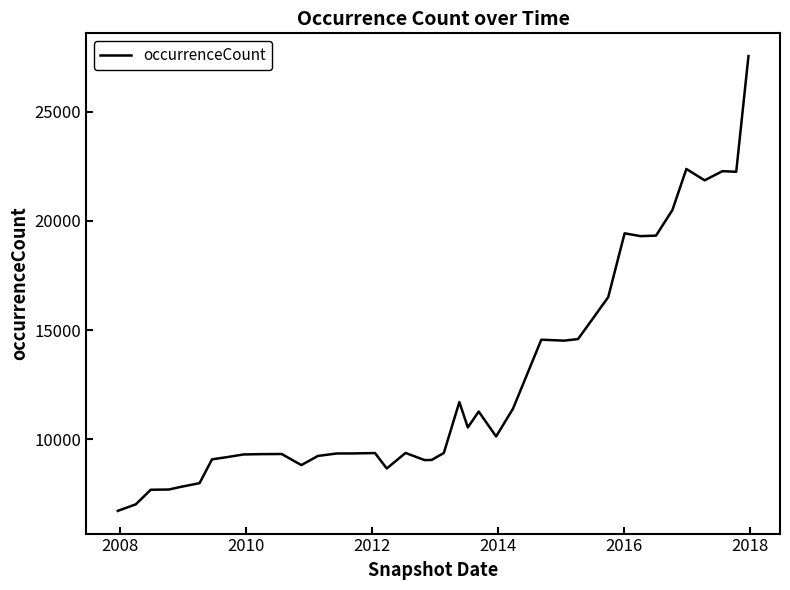

What is the smallest value displayed?

6735